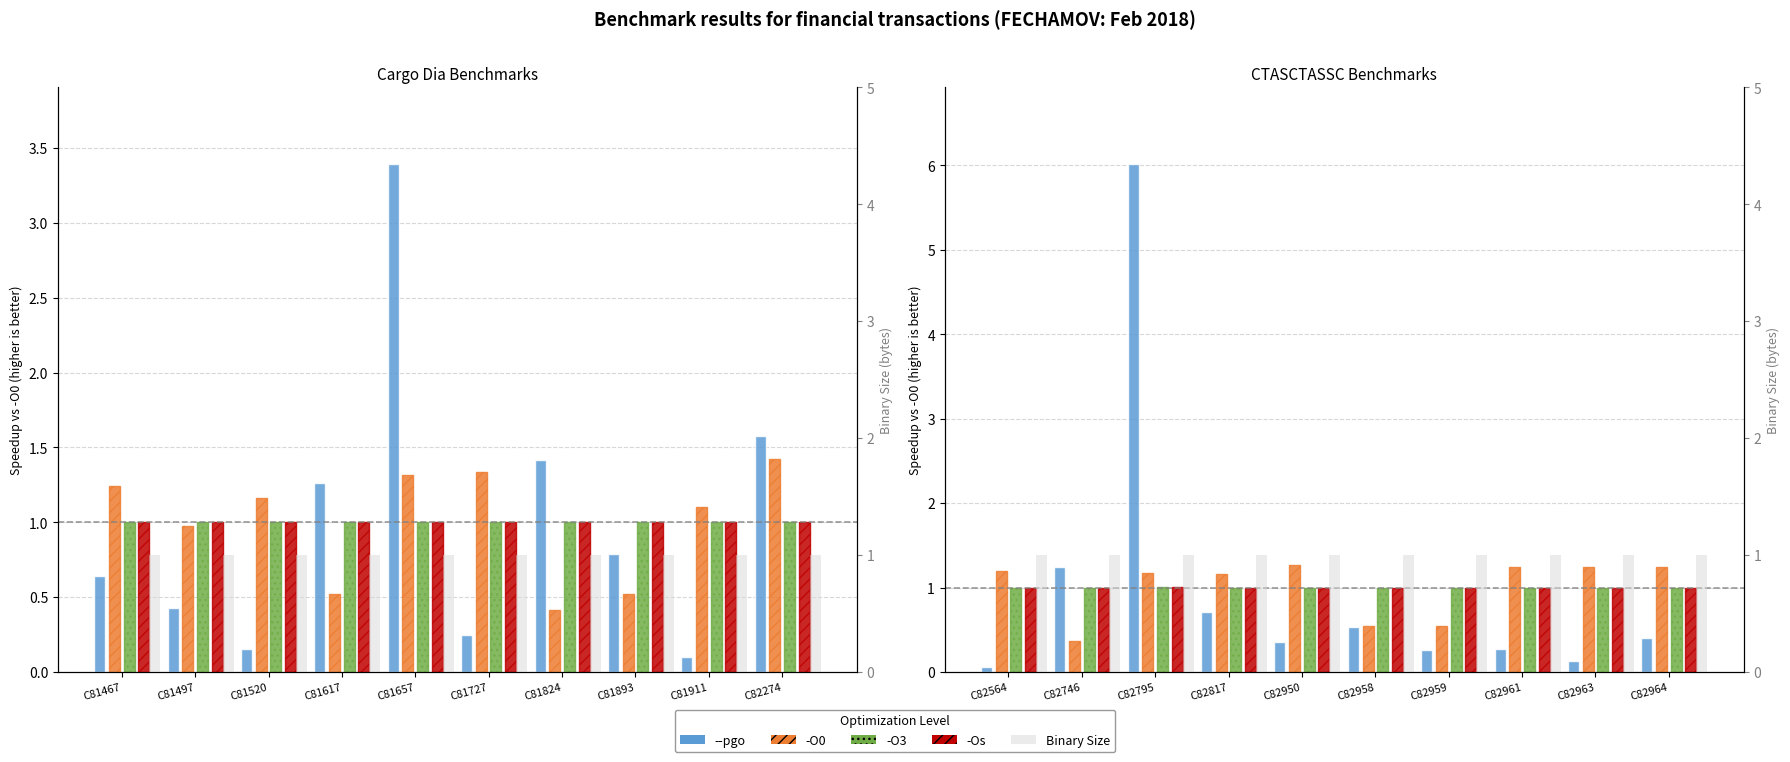

Reading right to left, transcribe all the data shown in this chart.

--pgo: 0.4	0.1	0.3	0.3	0.5	0.4	0.7	6.0	1.2	0.1
-O0: 1.2	1.2	1.2	0.5	0.5	1.3	1.2	1.2	0.4	1.2
-O3: 1.0	1.0	1.0	1.0	1.0	1.0	1.0	1.0	1.0	1.0
-Os: 1.0	1.0	1.0	1.0	1.0	1.0	1.0	1.0	1.0	1.0
Binary Size: 1.0	1.0	1.0	1.0	1.0	1.0	1.0	1.0	1.0	1.0